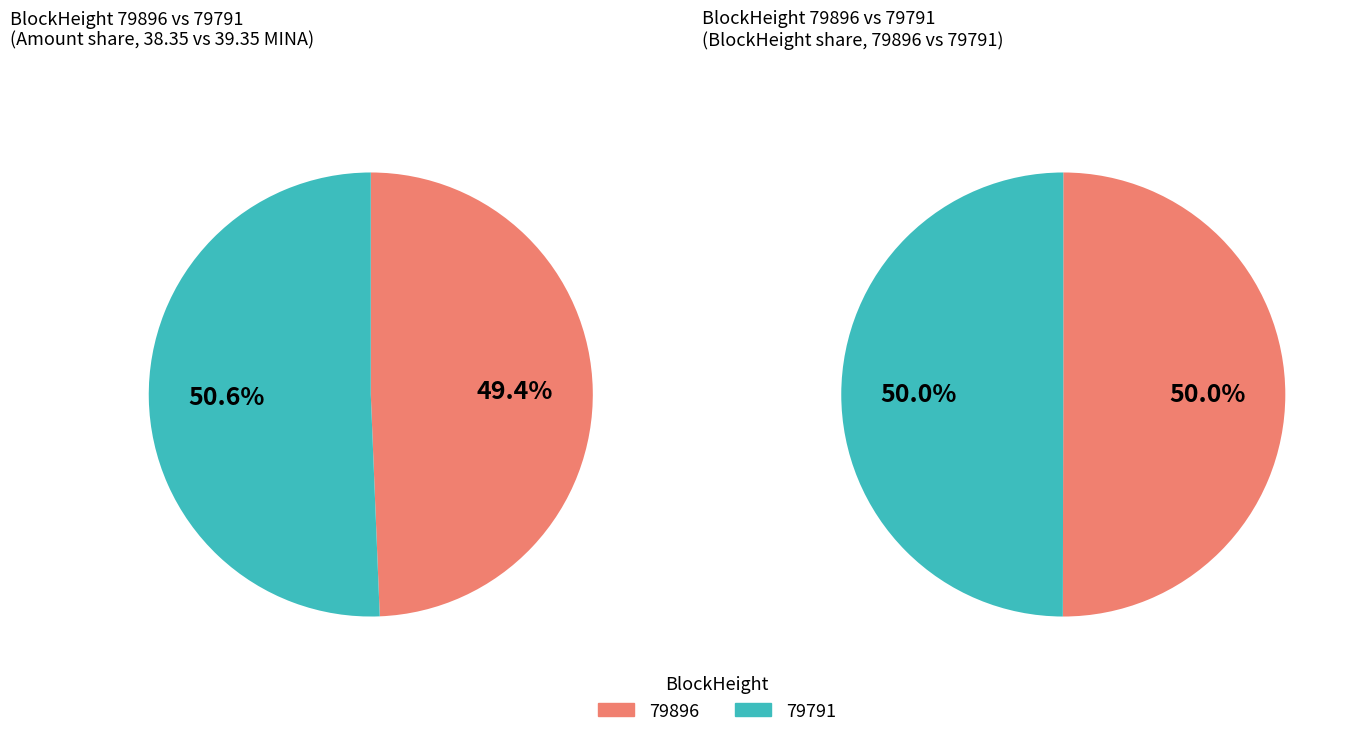

What is the majority slice?

79791